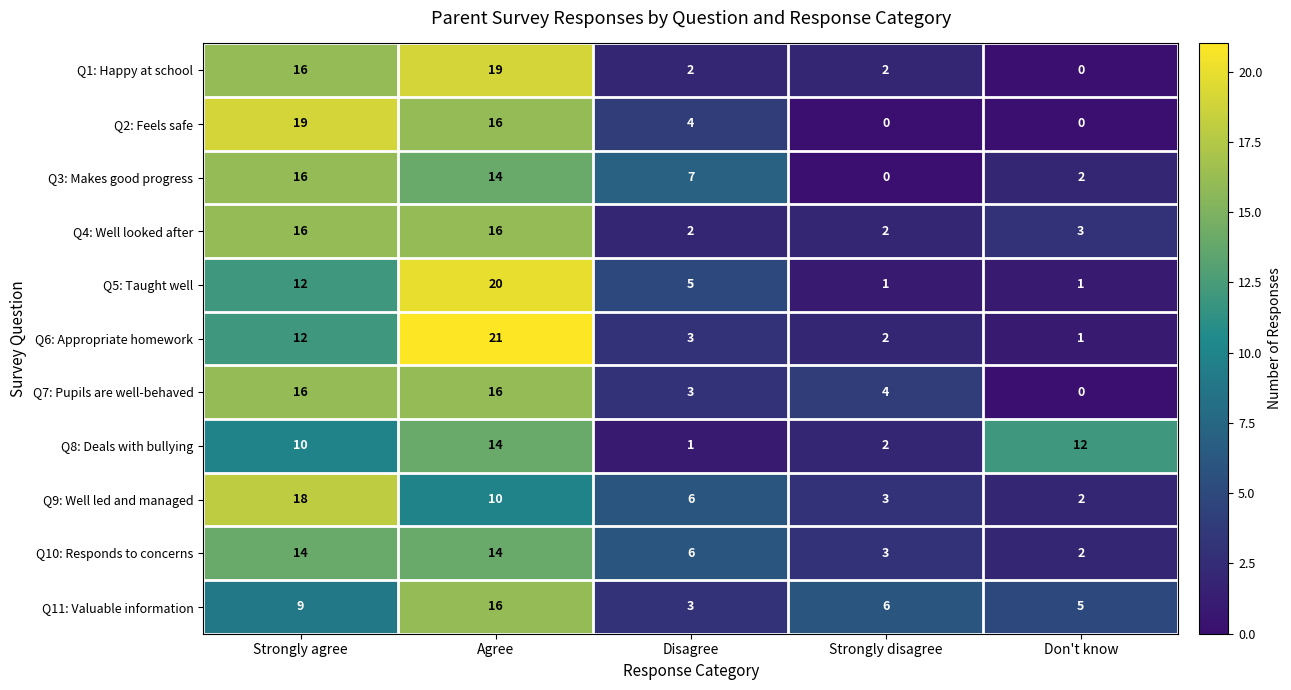

At which label does Q11: Valuable information reach its minimum?

Disagree